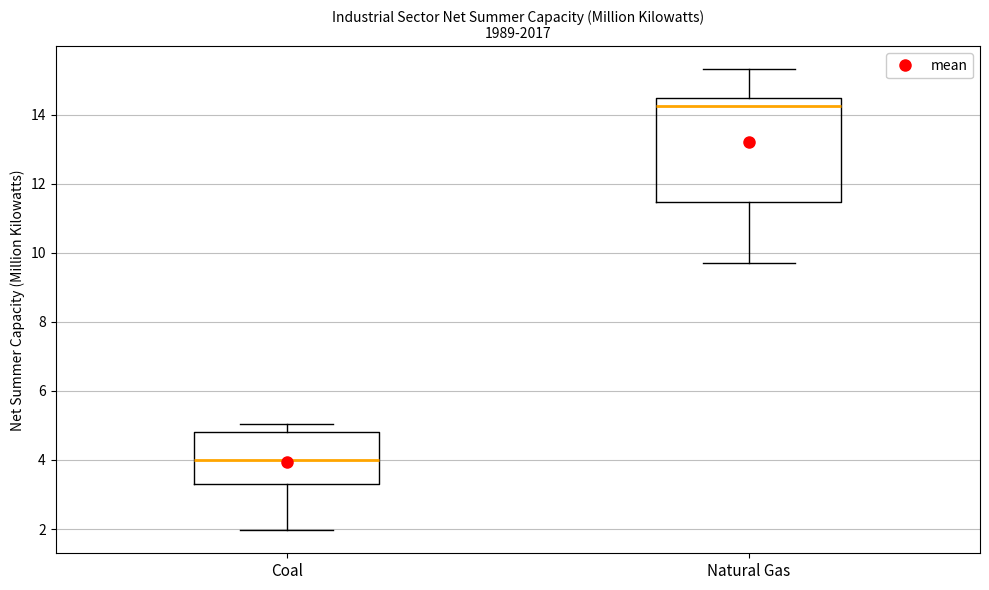

Reading left to right, transcribe this box plot: for each box, give where its median line is, the range the box spans, and where its two whiskers end, as read against the y-axis. The values are not printed on the chart, so give them approximately, as read against the axis.

Coal: median 4.0, box 3.4 to 4.8, whiskers 2.0 to 5.0
Natural Gas: median 14.2, box 11.4 to 14.4, whiskers 9.8 to 15.4